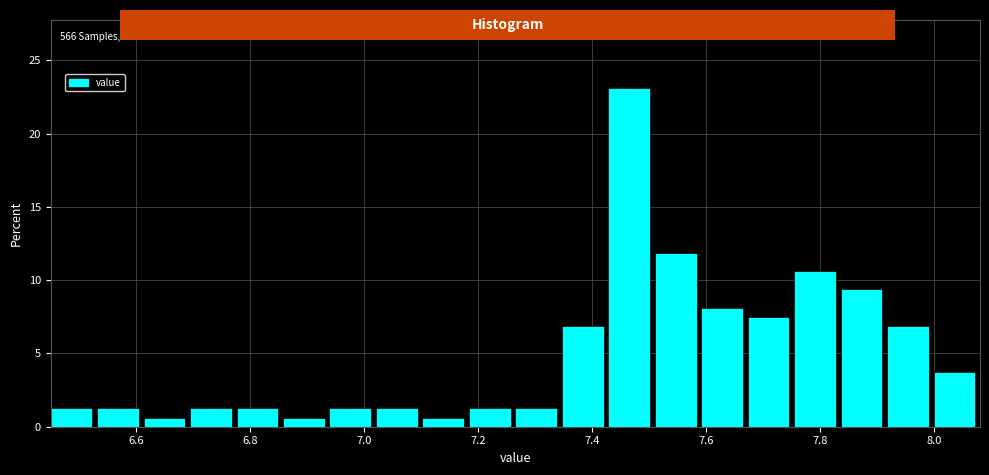

Which range on the x-axis has the tallest bar?

7.42 to 7.50